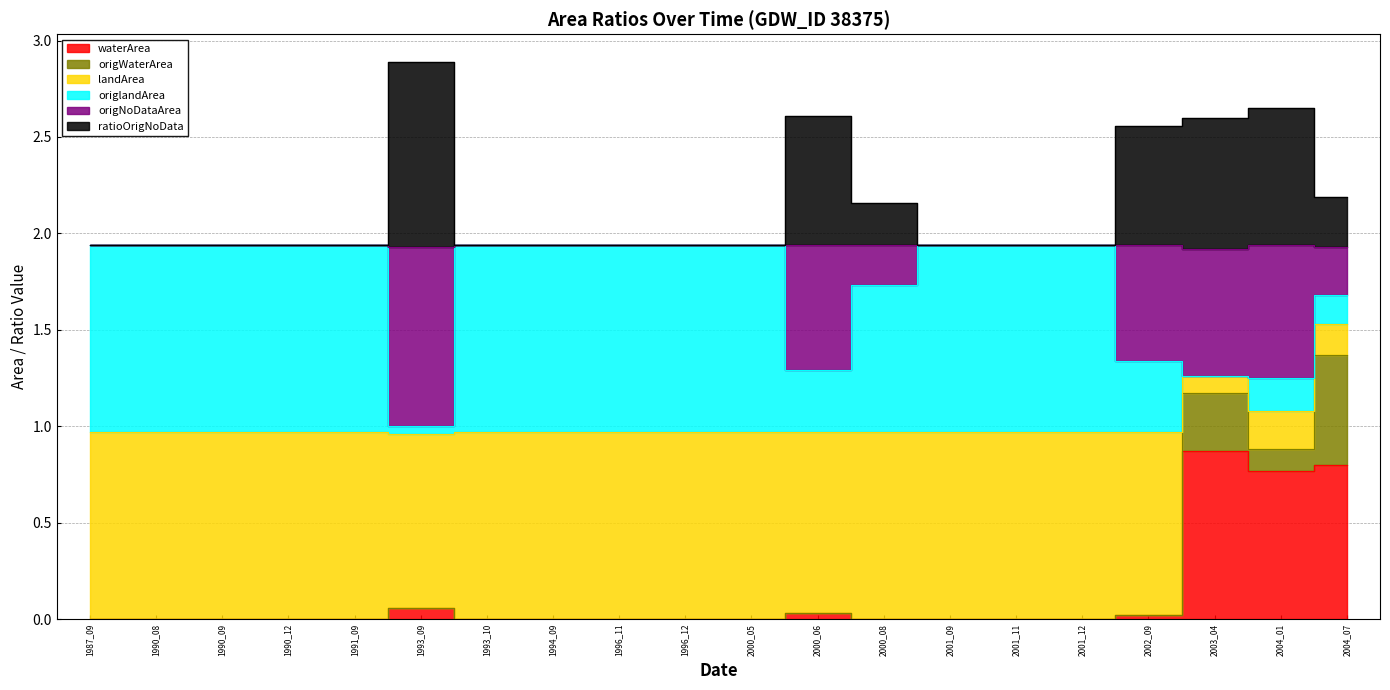

Is the value of origWaterArea at 1991_09 greater than the value of origNoDataArea at 1990_09?

No